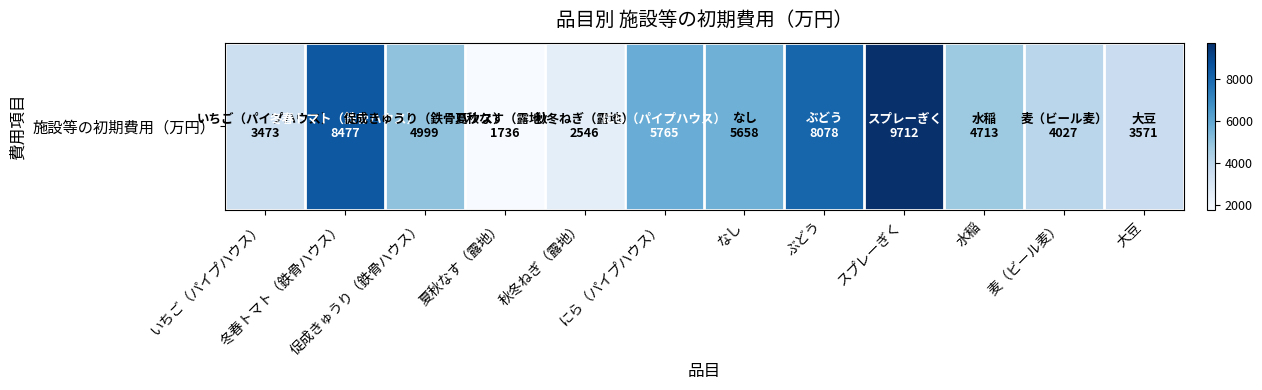

Reading left to right, what are all the values shown in this chart?

いちご（パイプハウス）=3473	冬春トマト（鉄骨ハウス）=8477	促成きゅうり（鉄骨ハウス）=4999	夏秋なす（露地）=1736	秋冬ねぎ（露地）=2546	にら（パイプハウス）=5765	なし=5658	ぶどう=8078	スプレーぎく=9712	水稲=4713	麦（ビール麦）=4027	大豆=3571